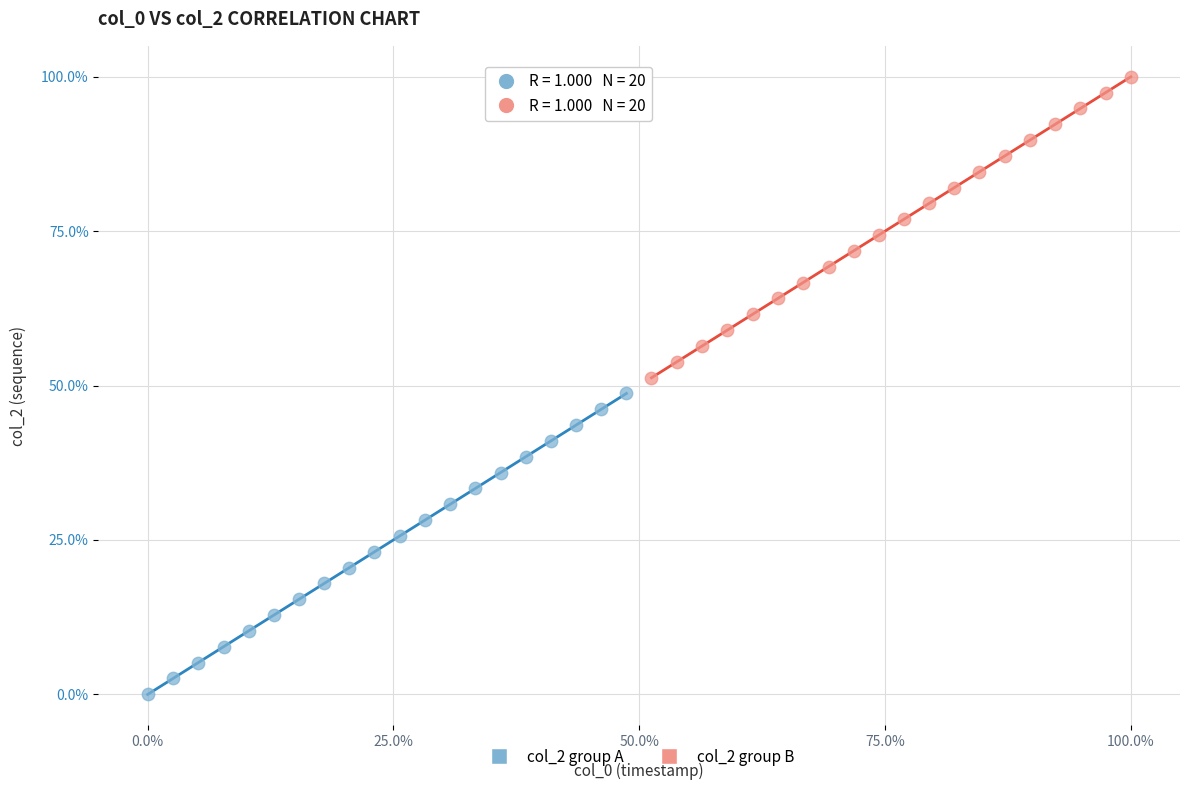

Which series reaches the minimum Y coordinate?

col_2 group A